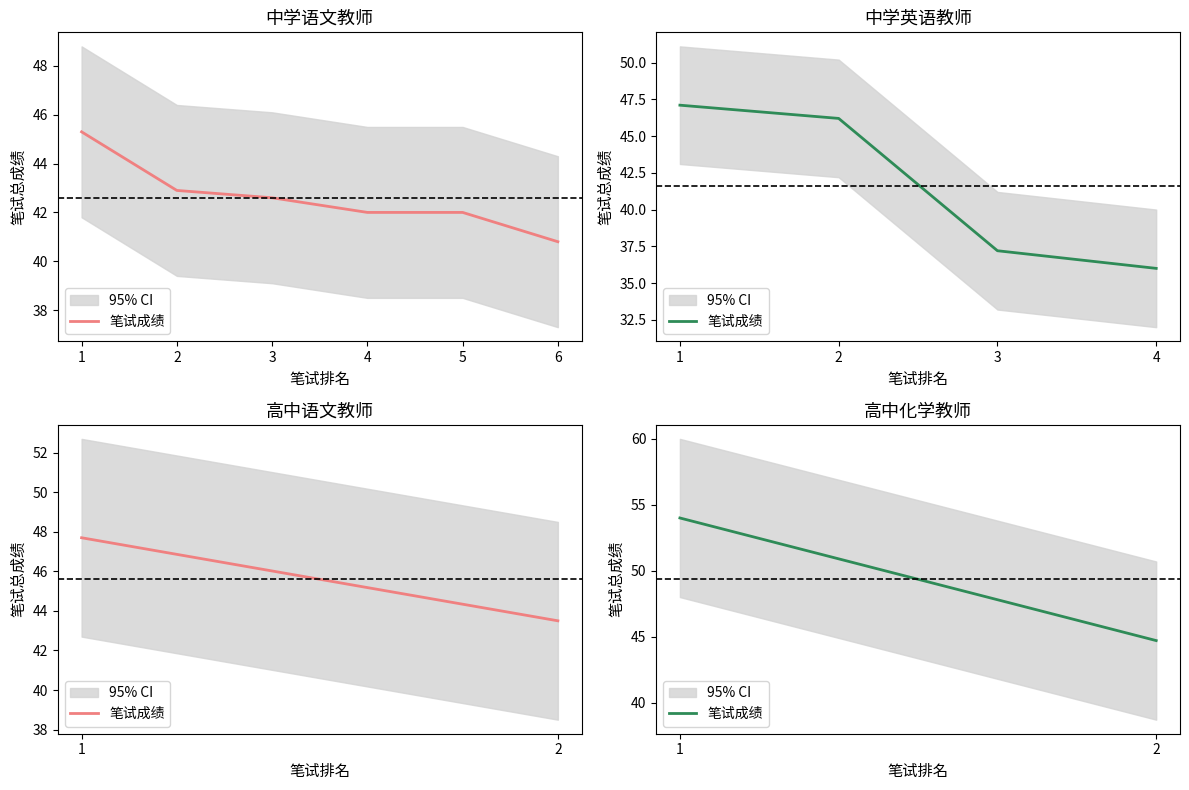

What is the sum of all values?

98.7